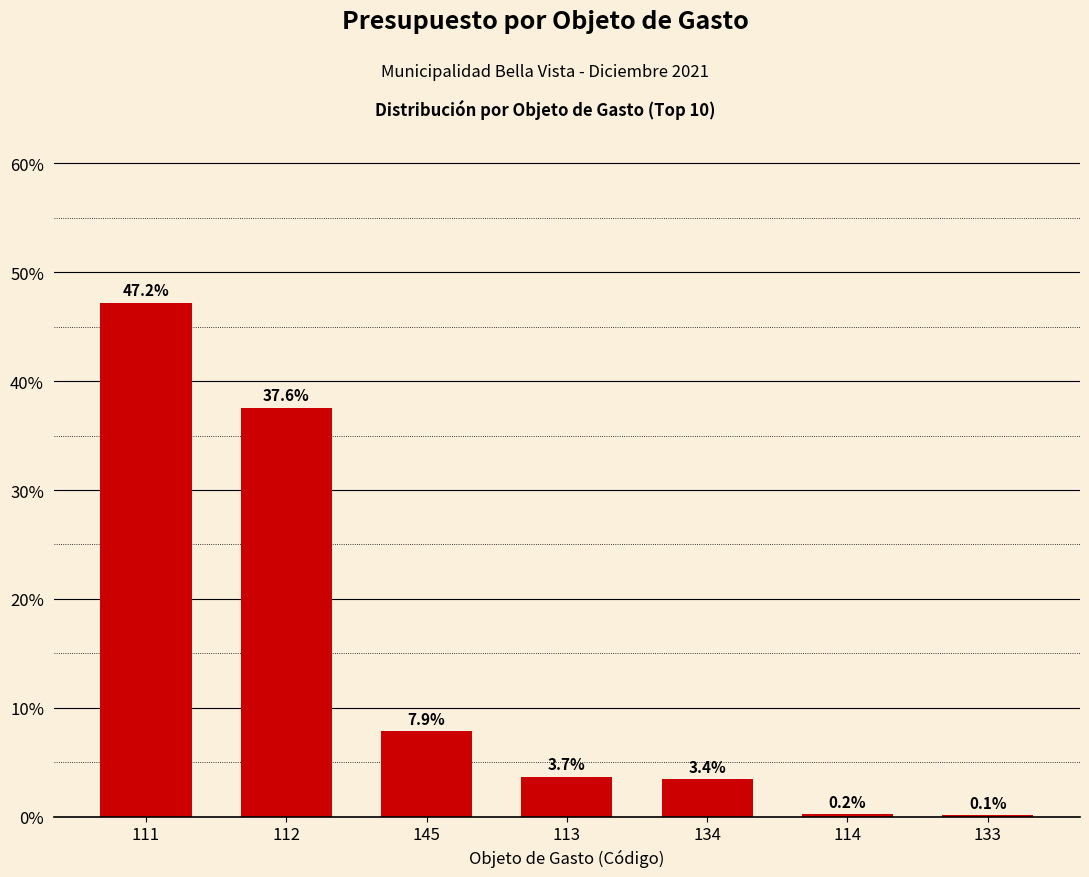

Count the number of data series in this chart.

1